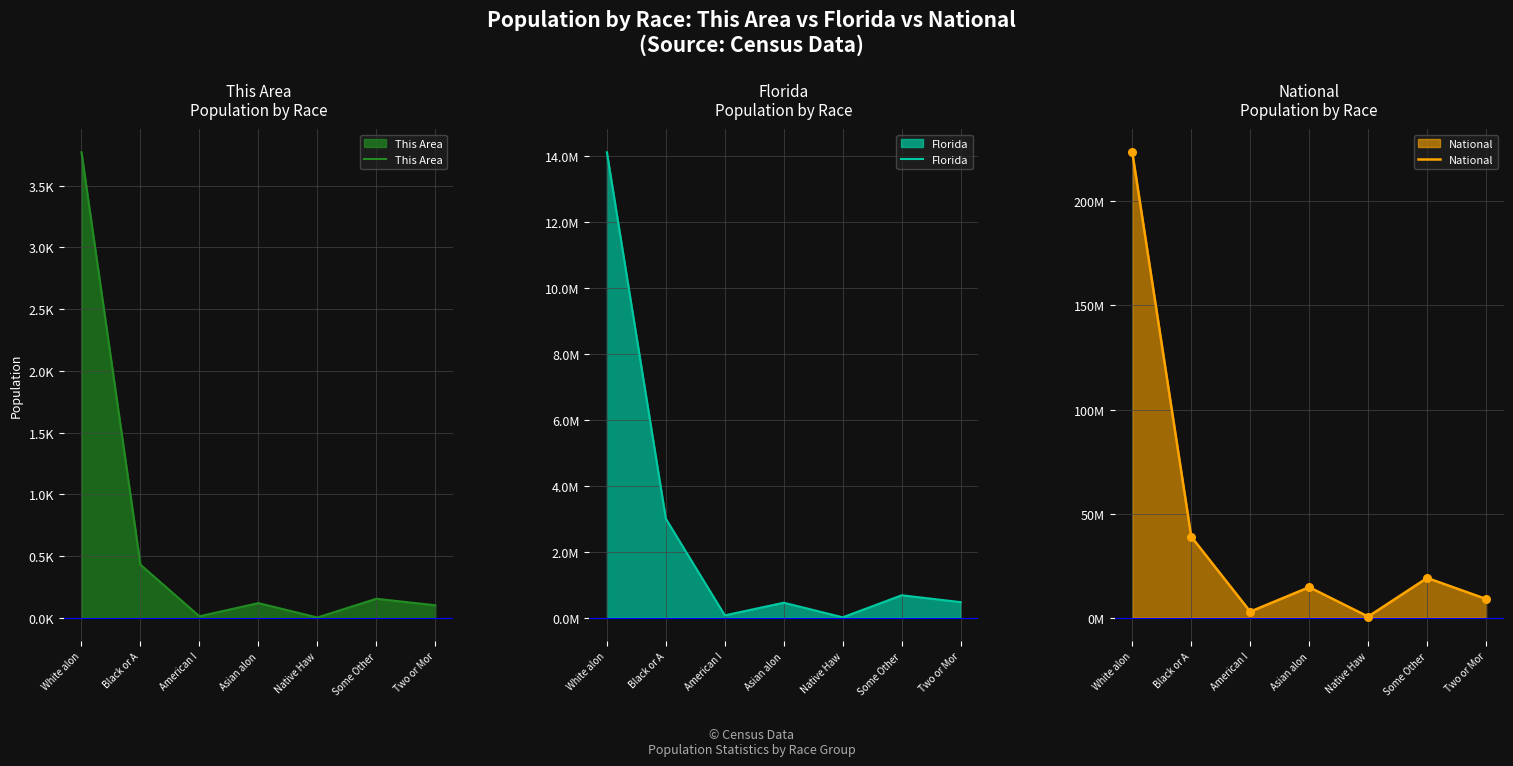

Which series reaches the maximum Y coordinate?

National